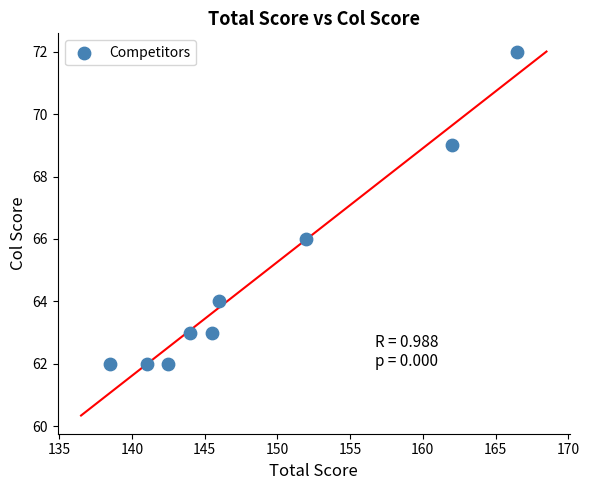

What Y value in the scatter plot is closest to 67?

66